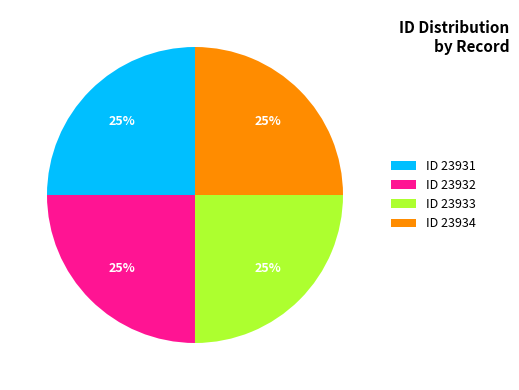

Does ID 23933 represent more than half of the total?

No